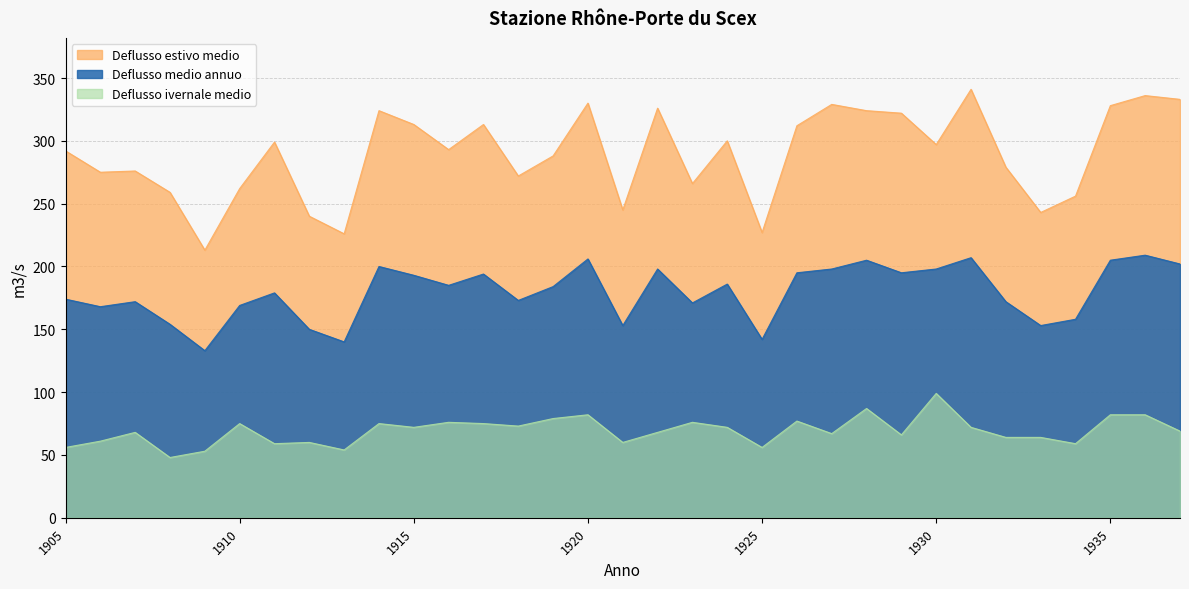

In Deflusso medio annuo, how many points are higher than both neighbors (excluding endpoints)?

10